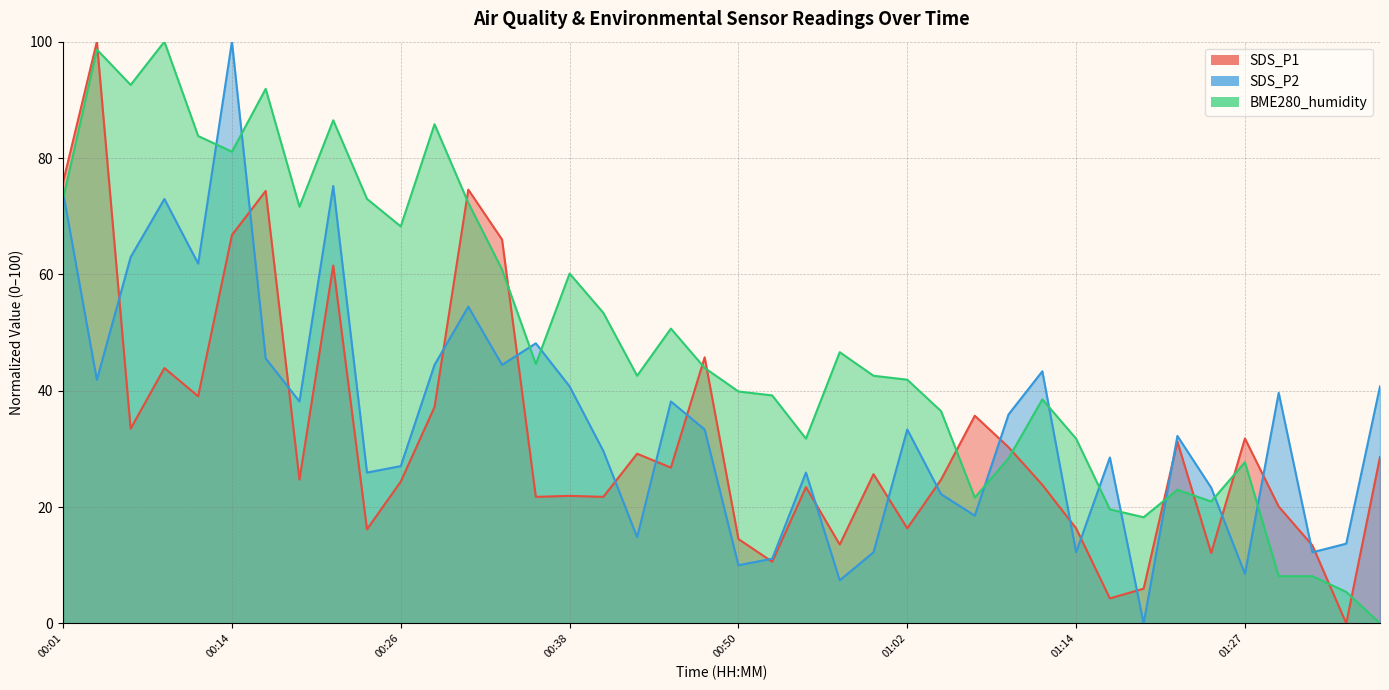

How many values in the SDS_P2 series exceed 33?

21